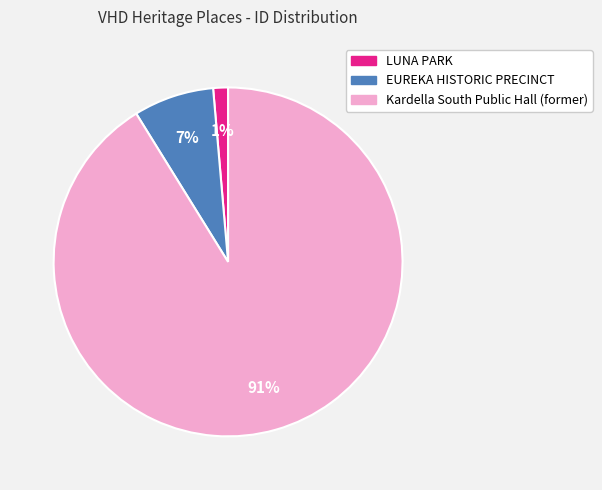

Is the sum of LUNA PARK and Kardella South Public Hall (former) greater than half?

Yes